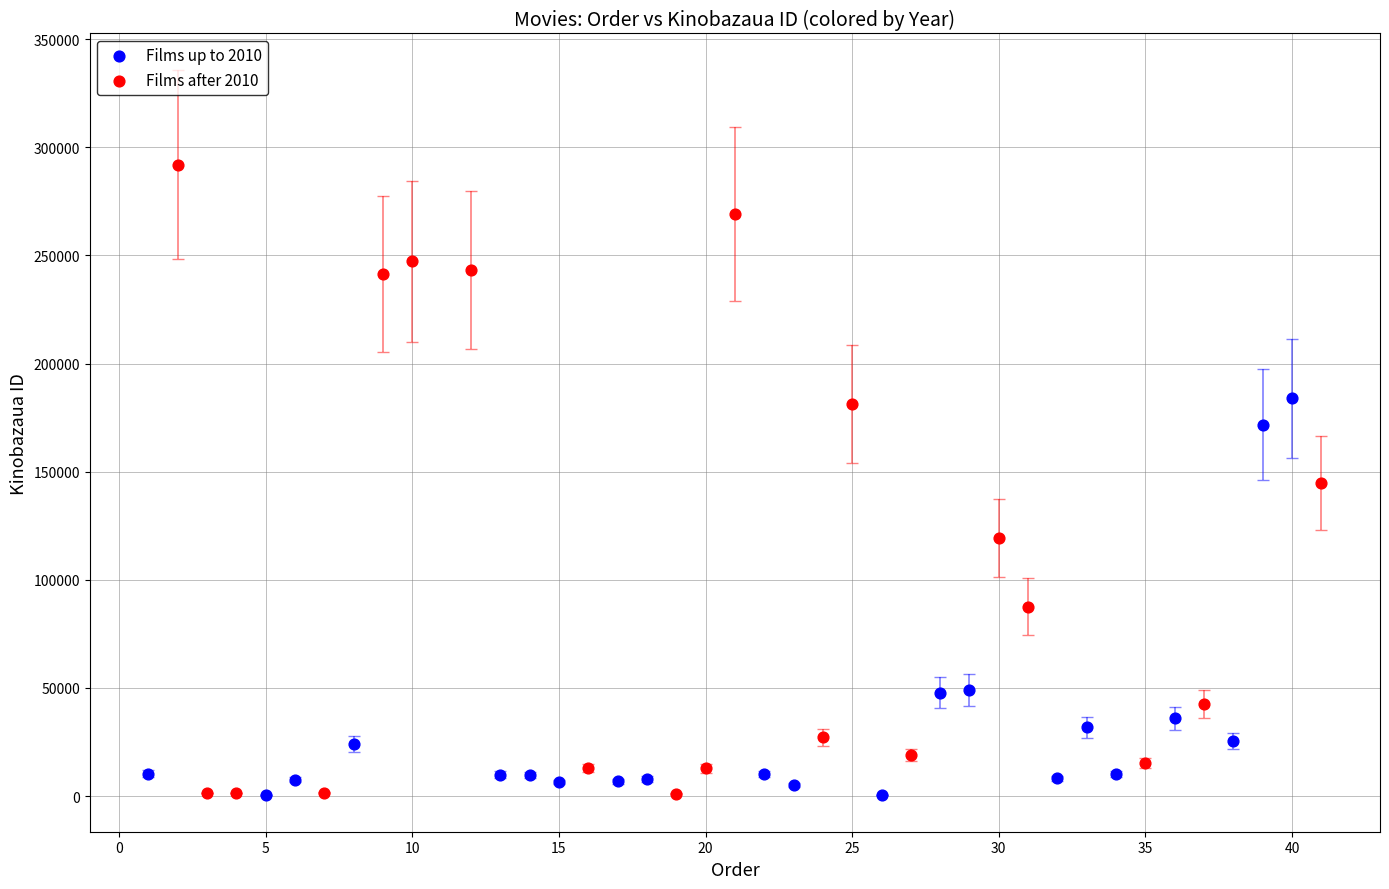

What are all the series names shown in the legend?

Films up to 2010, Films after 2010